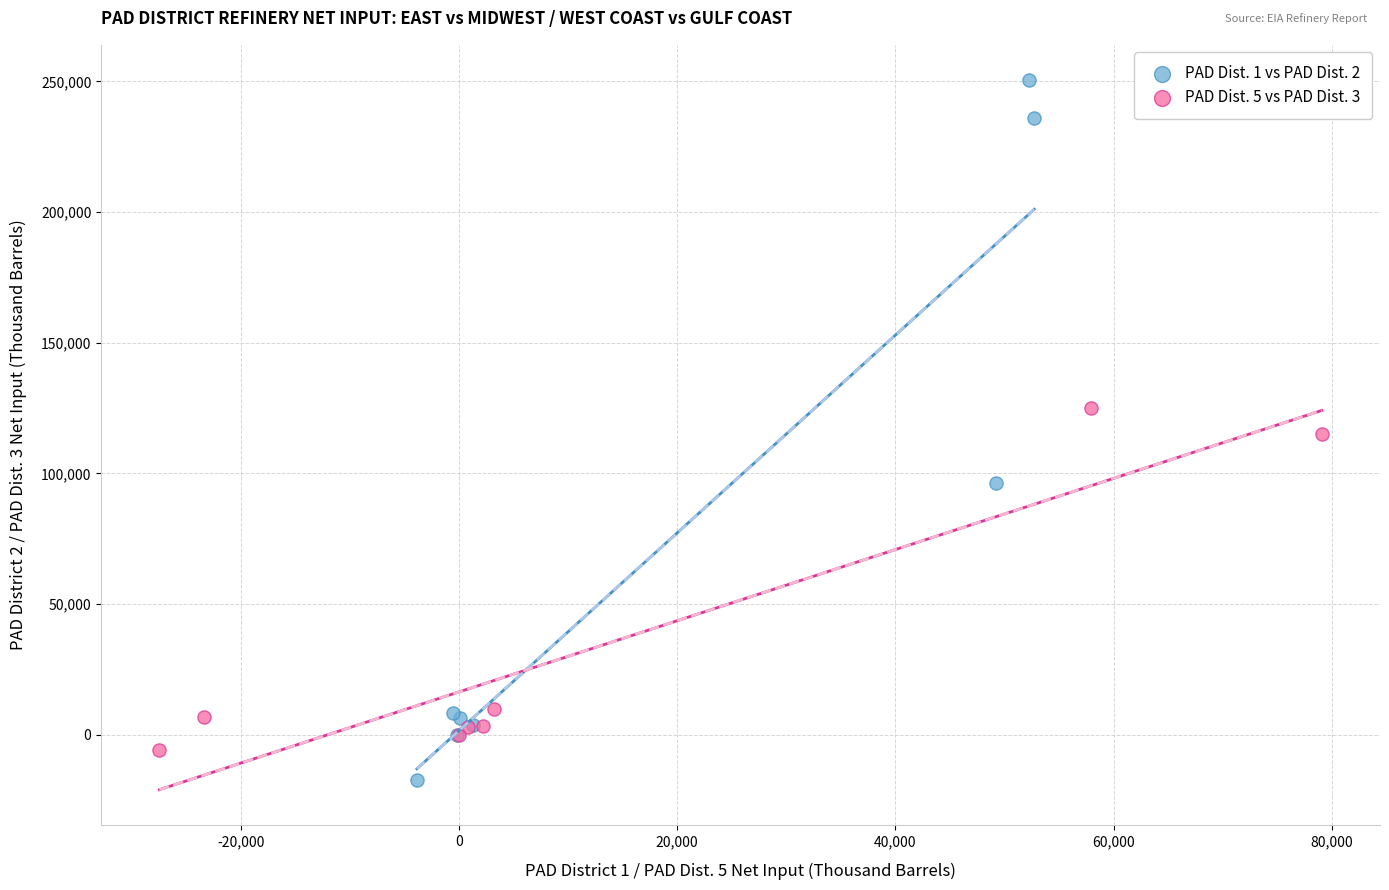

Which series contains the highest Y value?

PAD Dist. 1 vs PAD Dist. 2